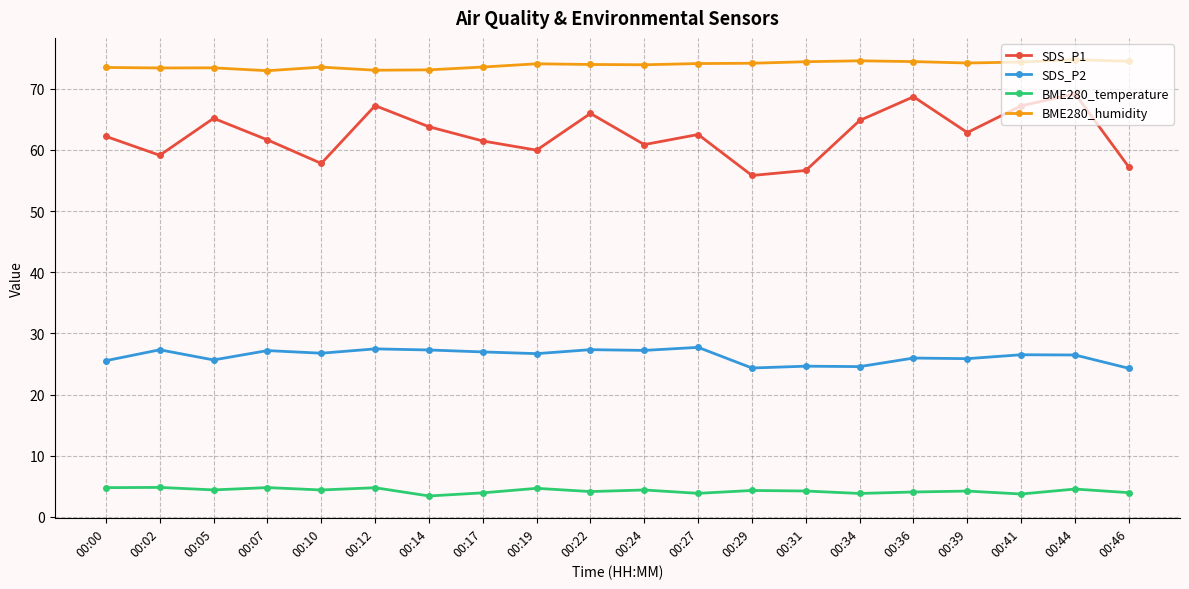

Is this an area chart (filled region under the line)?

No